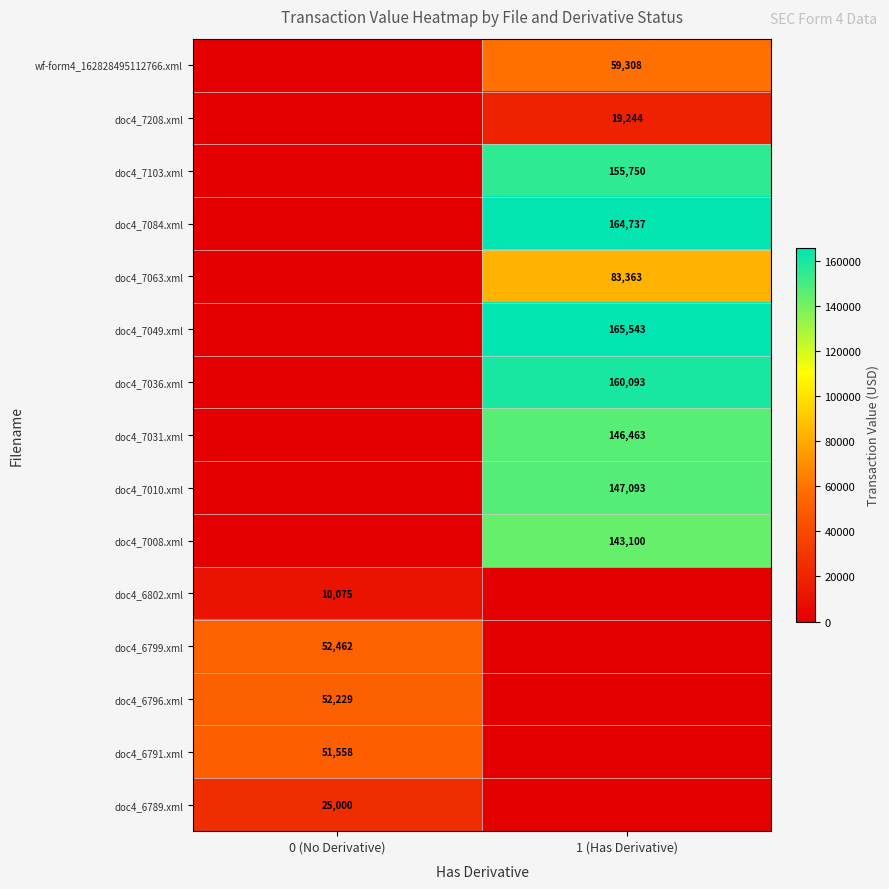

How many series are shown in this chart?

15